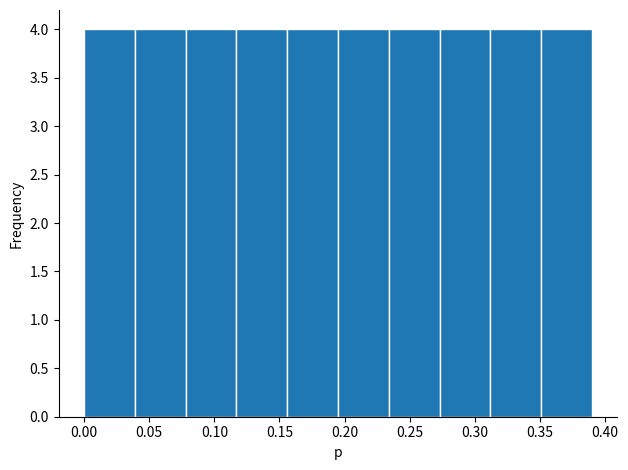

What is the height of the bar covering 0.039 to 0.078 on the x-axis? Neither the bar edges nor the heights are printed on the chart, so give them approximately, as read against the axes.

4